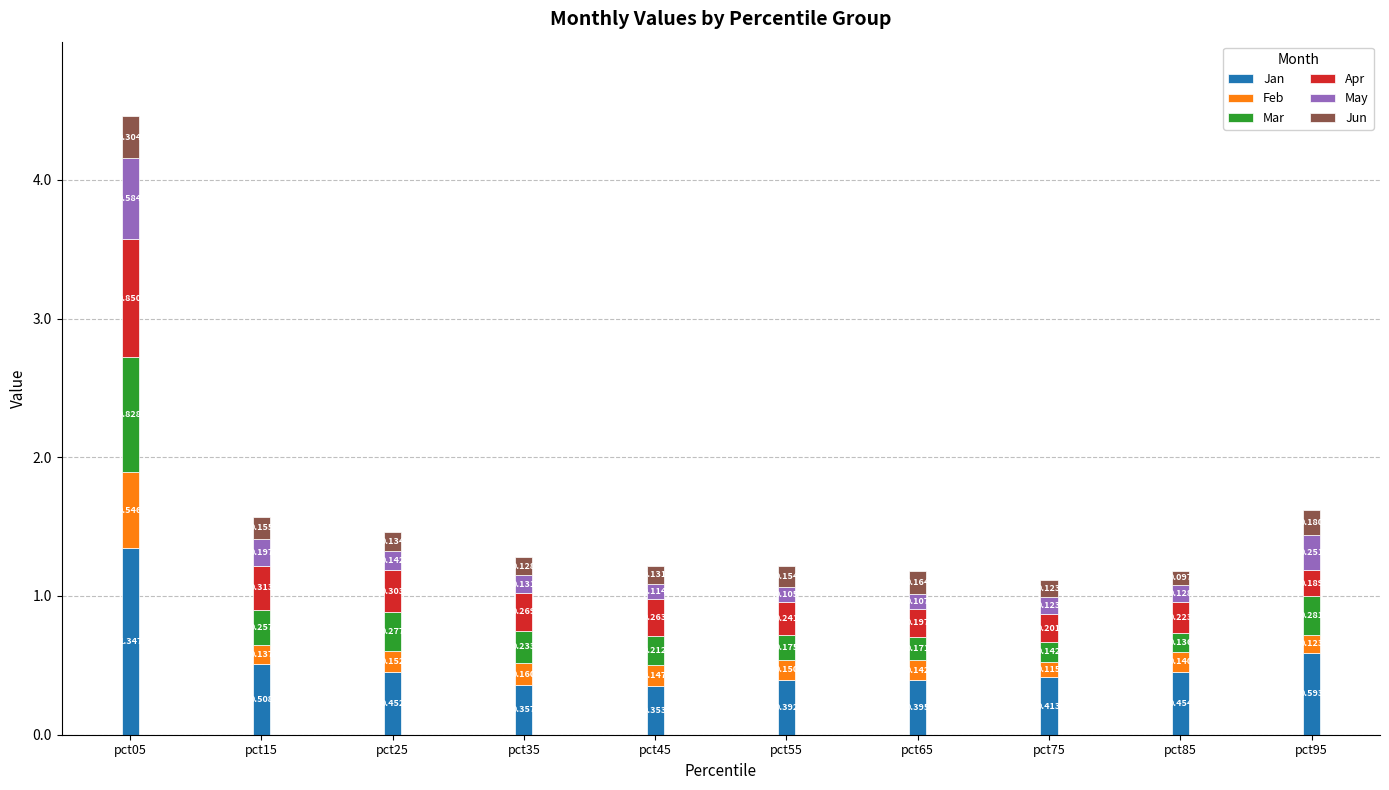

What is the total value across all series at pct45?

1.2